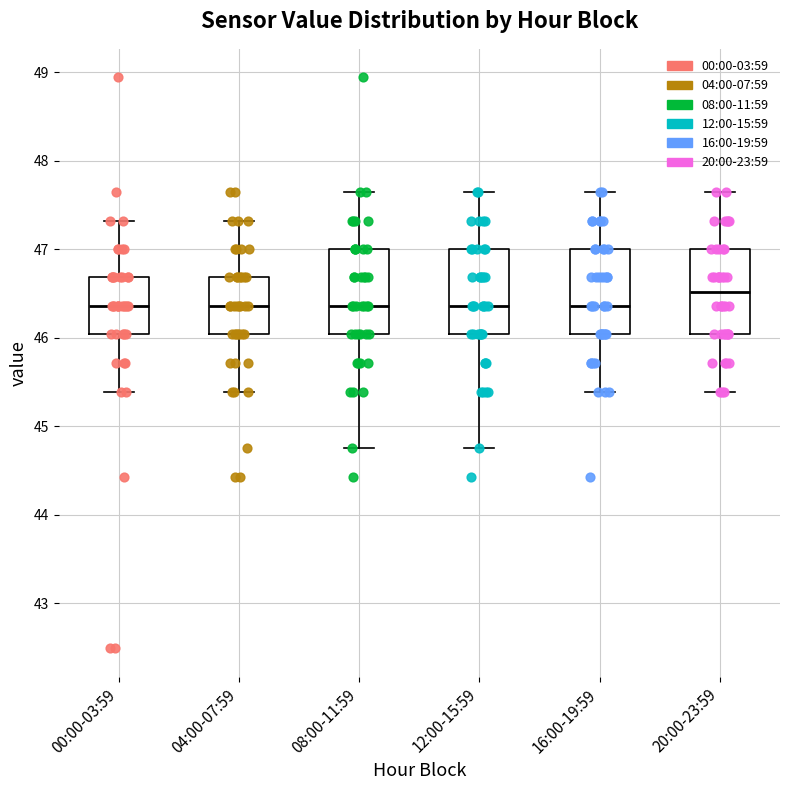

Which box's median line is the highest?

20:00-23:59